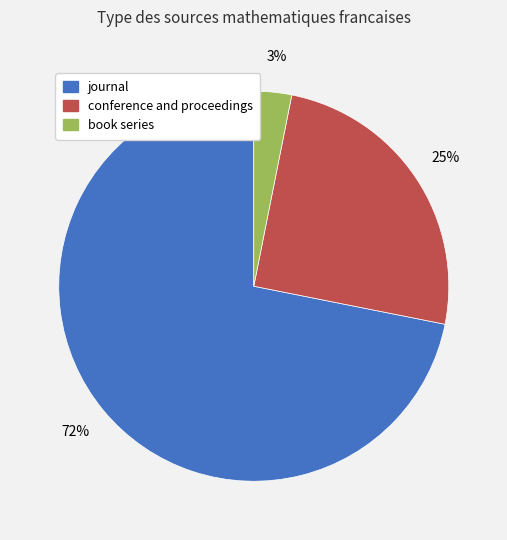

What percentage is the book series slice, to the nearest percent?

3%